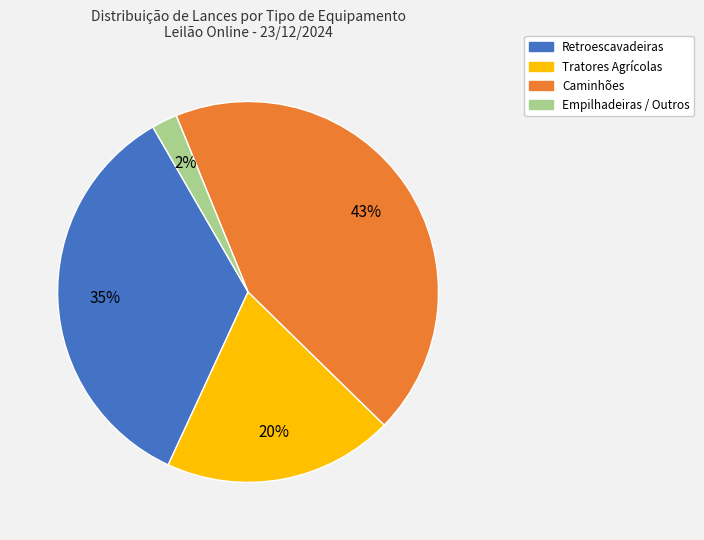

Is there a majority slice in this chart?

No